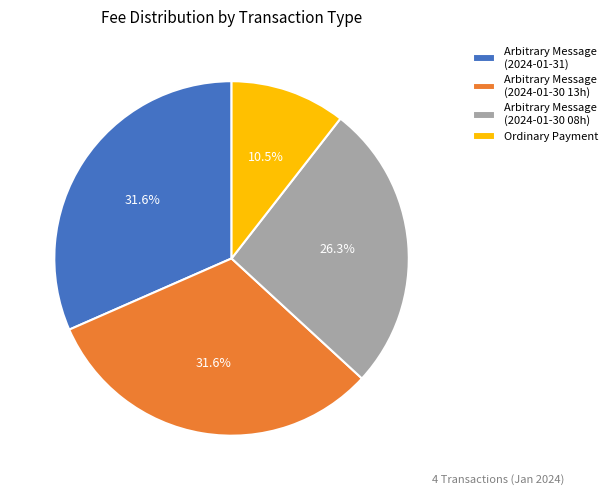

To the nearest percent, what is the average slice percentage?

25%